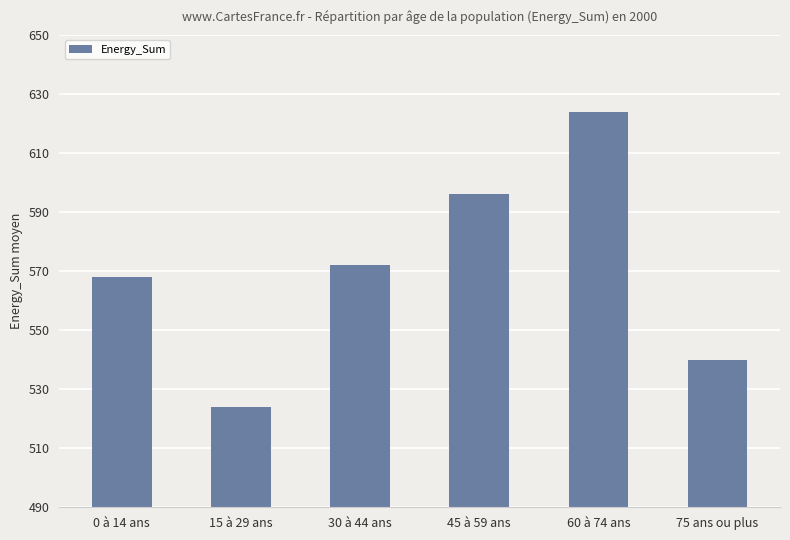

Reading left to right, list all the values displayed in this chart.

0 à 14 ans=568	15 à 29 ans=524	30 à 44 ans=572	45 à 59 ans=596	60 à 74 ans=624	75 ans ou plus=540